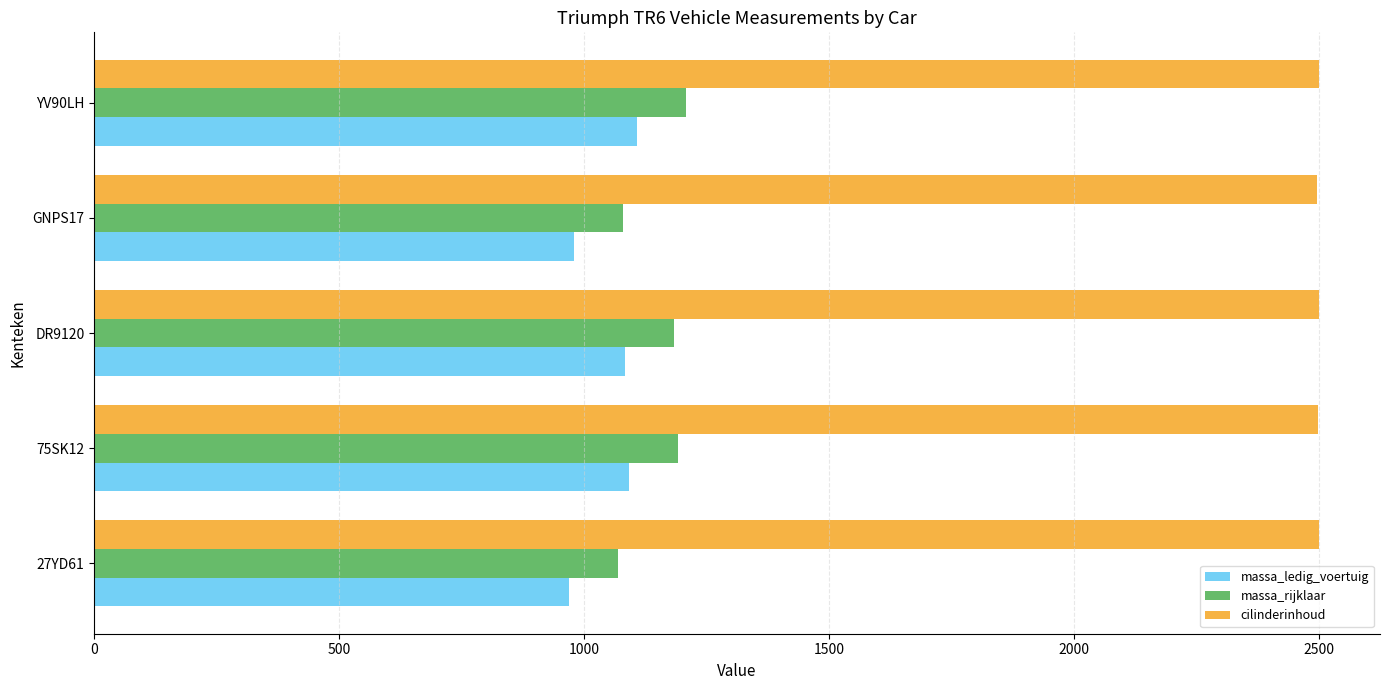

What is the difference between the highest and lowest values at 75SK12?

1406